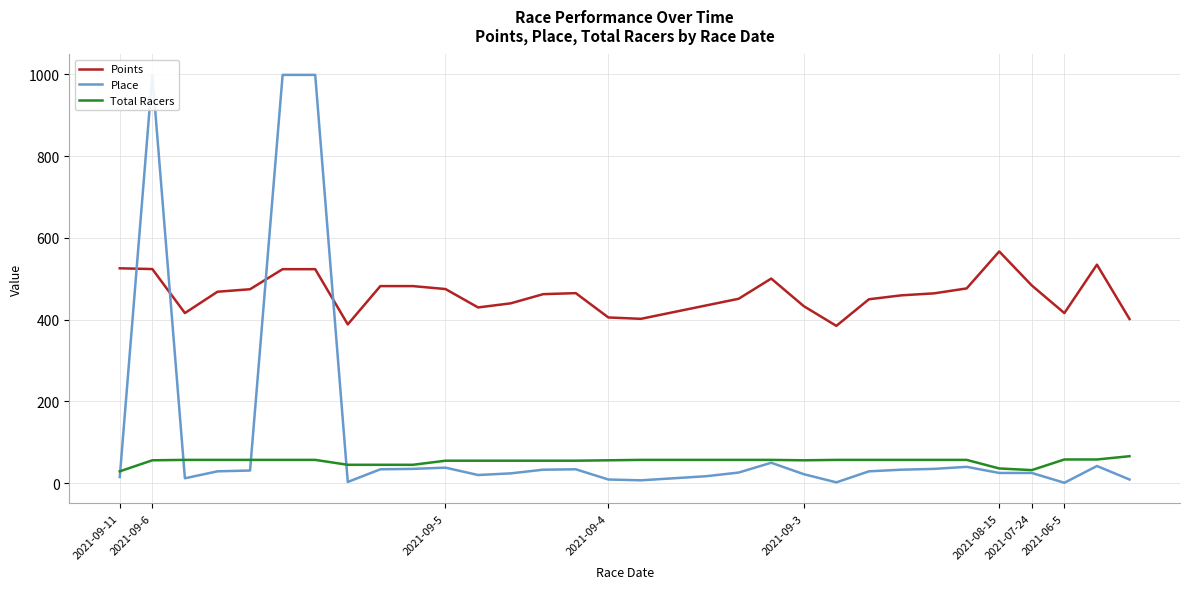

List the series in order of their overall mean, lowest first.

Total Racers, Place, Points